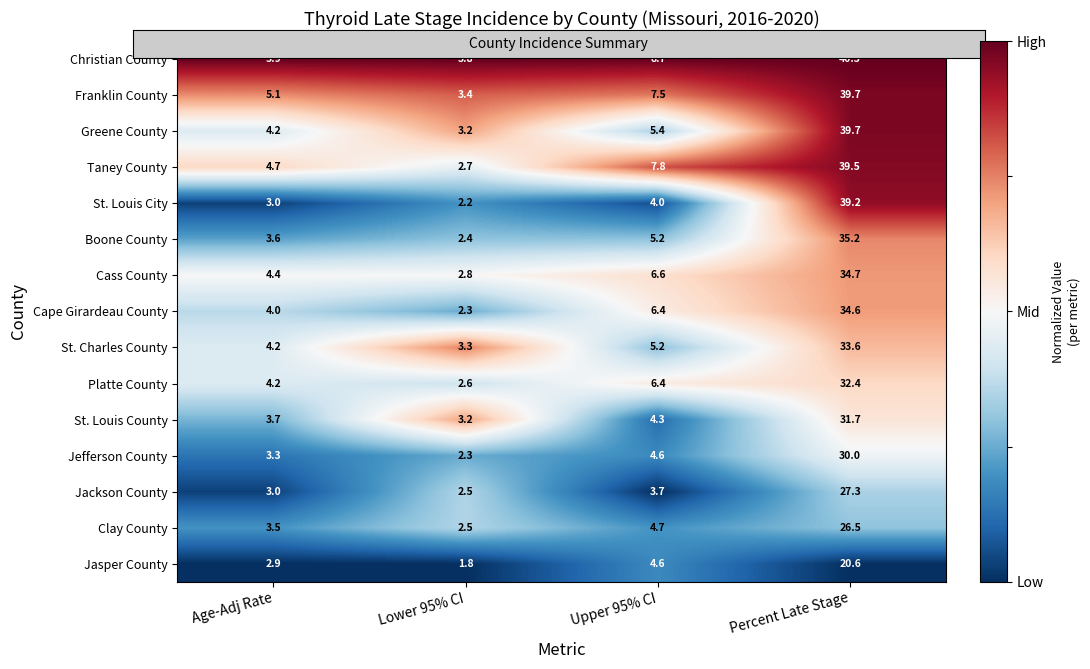

Read the St. Louis County value at Upper 95% CI.

4.3